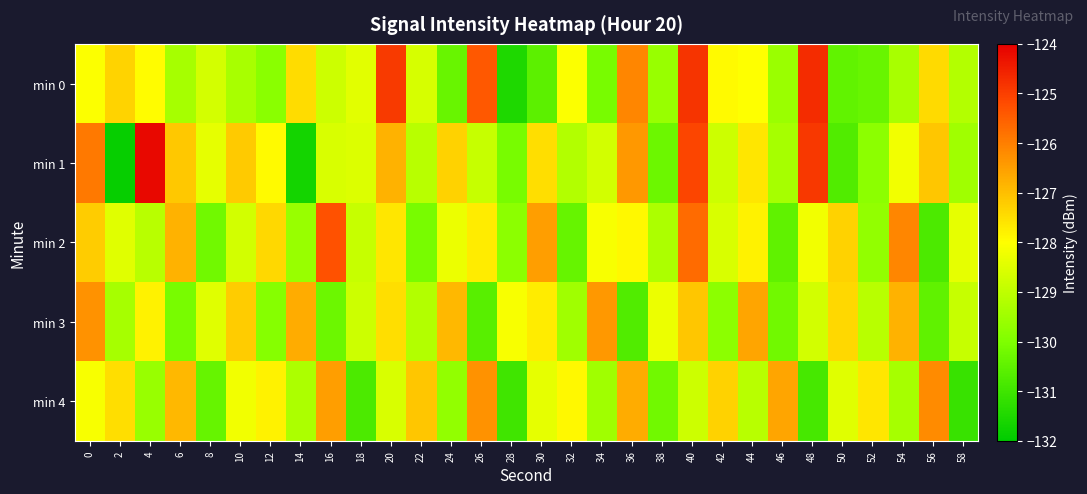

How many series are shown in this chart?

5